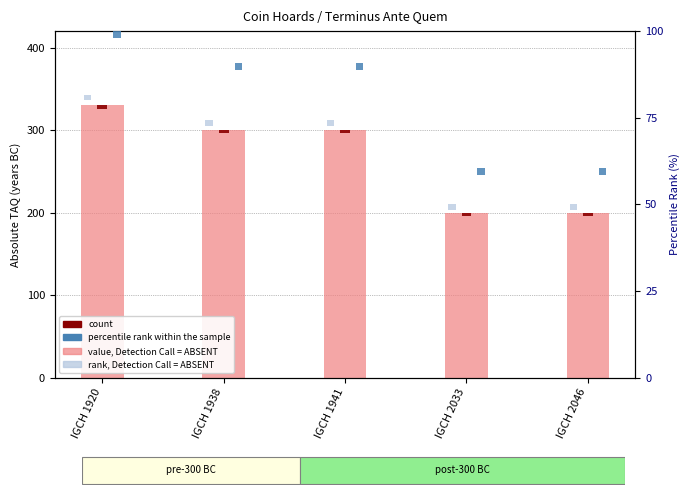

Where is value (abs TAQ) nearest to the value 265?

IGCH 1938